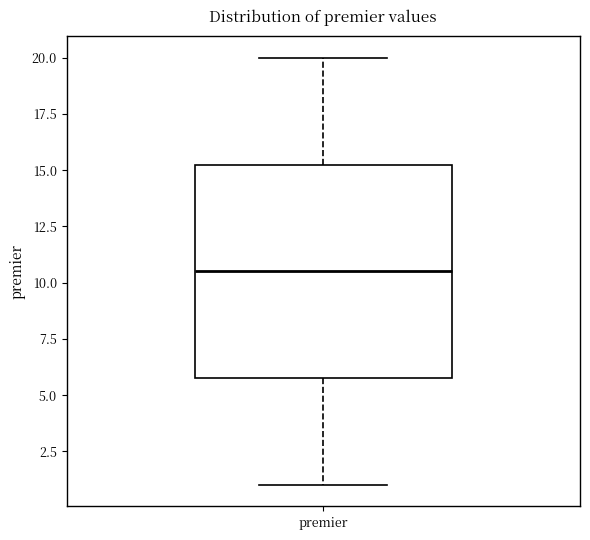

Where does the lower whisker of the box for premier end on the y-axis? The values are not printed on the chart, so give them approximately, as read against the axis.

1.0